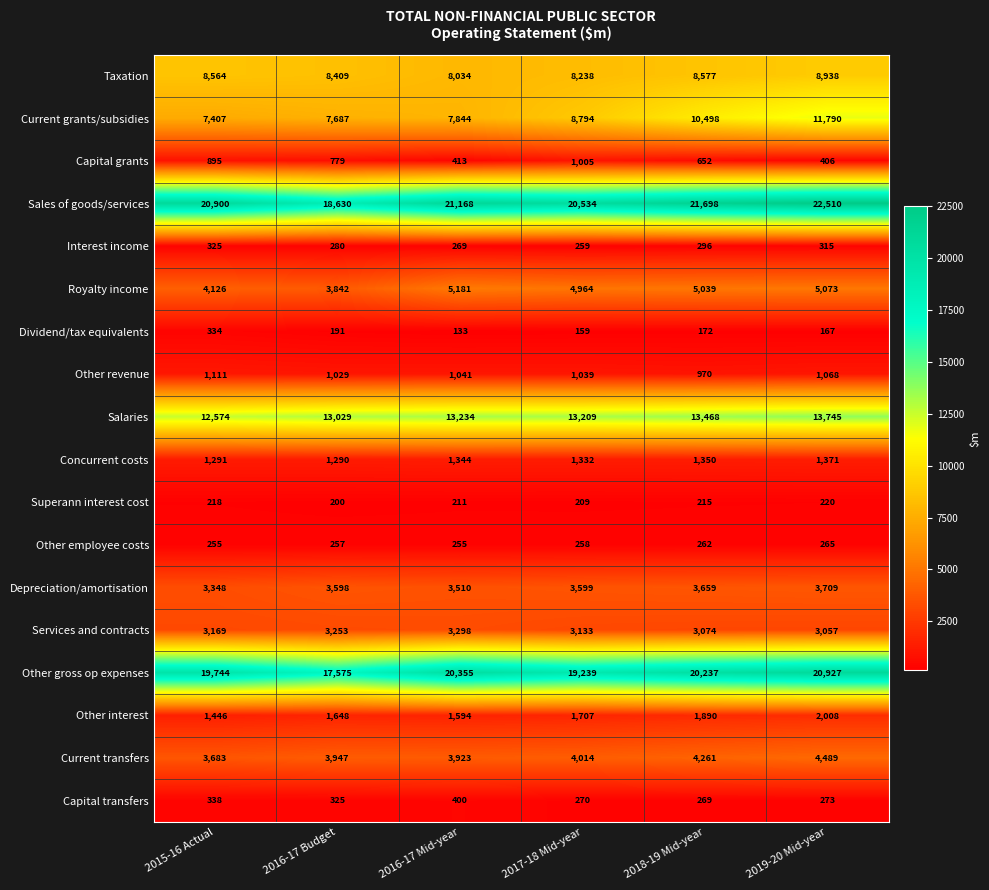

At which category does the chart reach its peak across all series?

2019-20 Mid-year